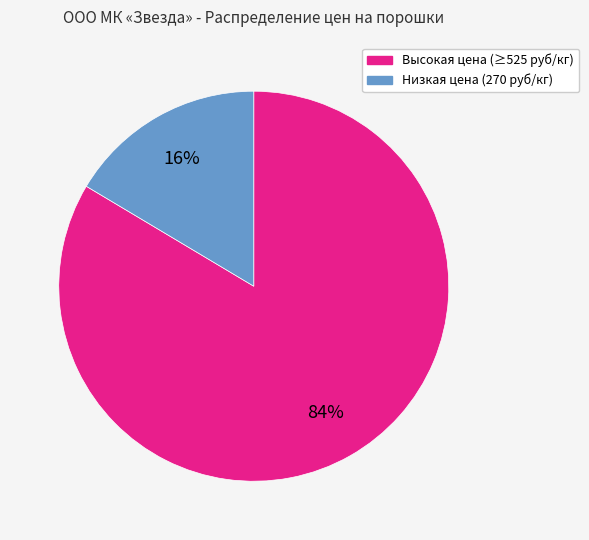

Combined, do Высокая цена (≥525 руб/кг) and Низкая цена (270 руб/кг) account for over 50%?

Yes